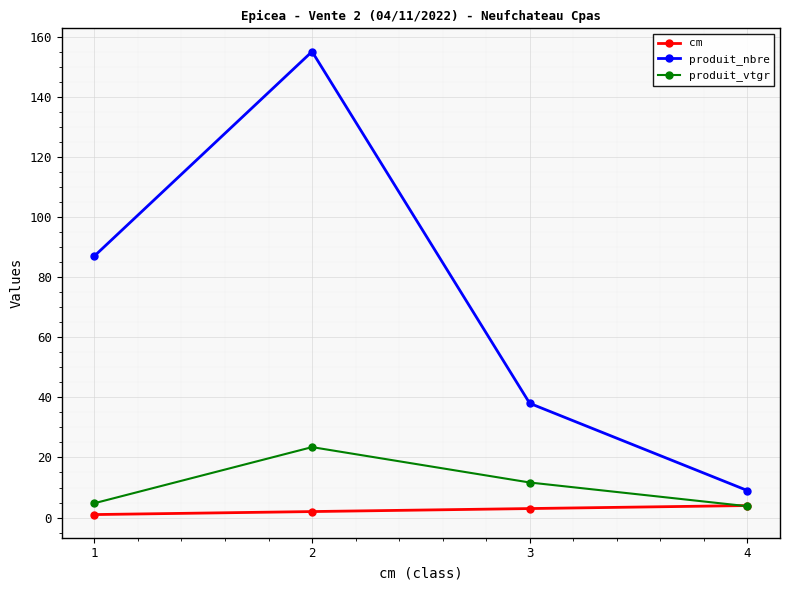

At which label does produit_nbre reach its minimum?

4